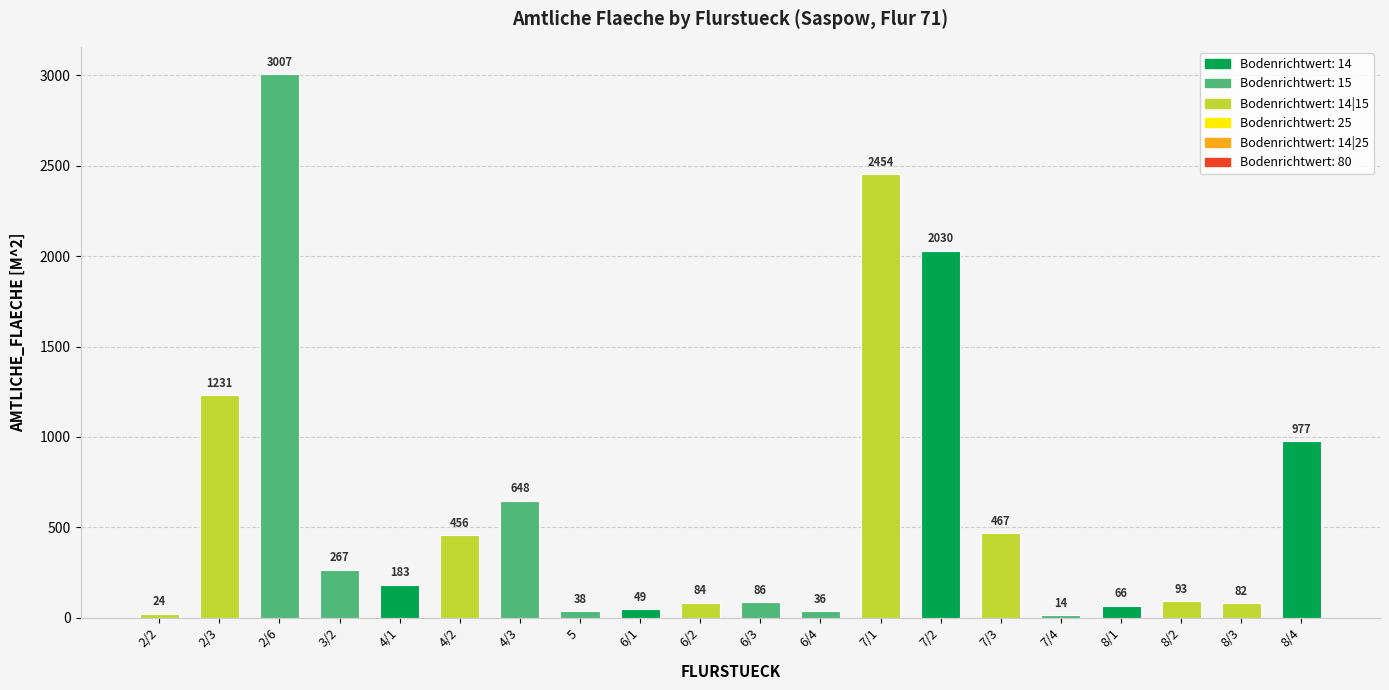

How many data points does each series have?

20